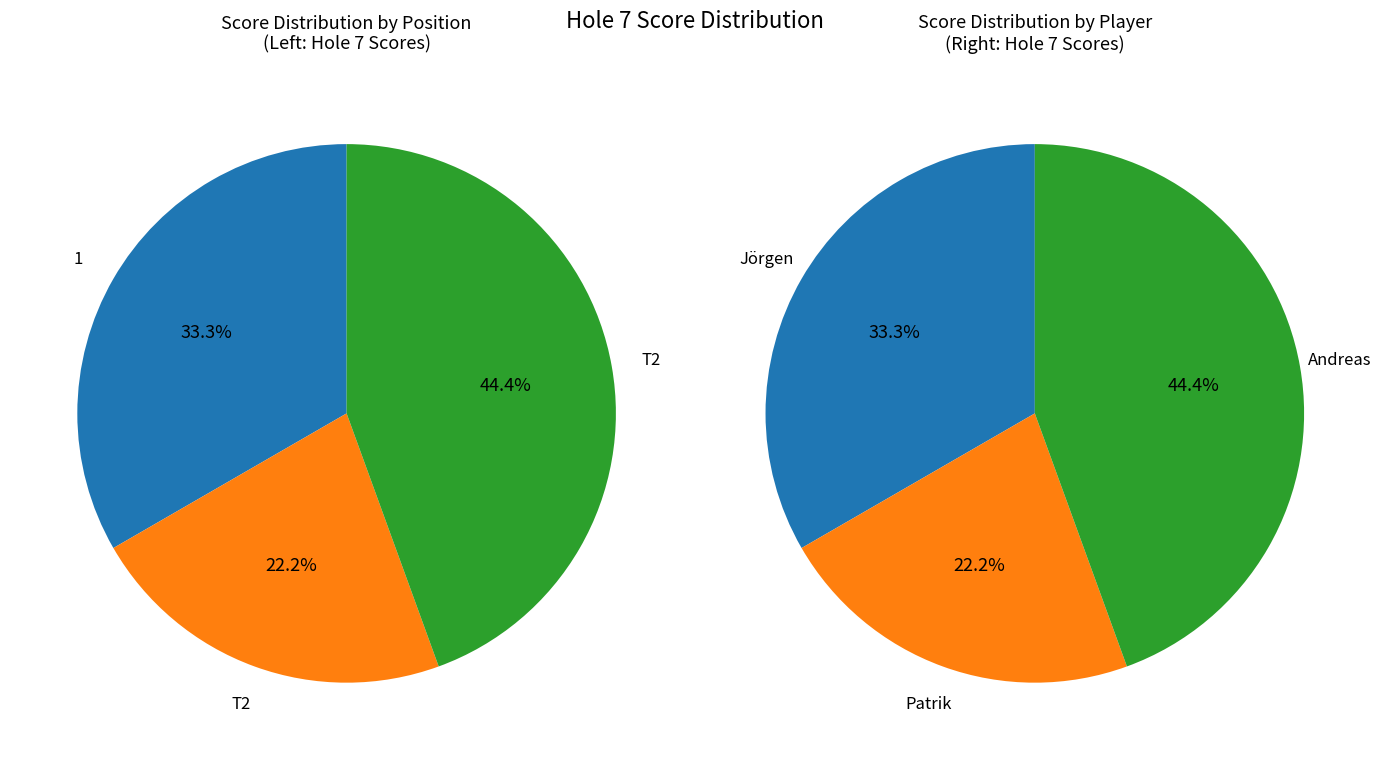

True or false: 1 accounts for 33% of the total.

True